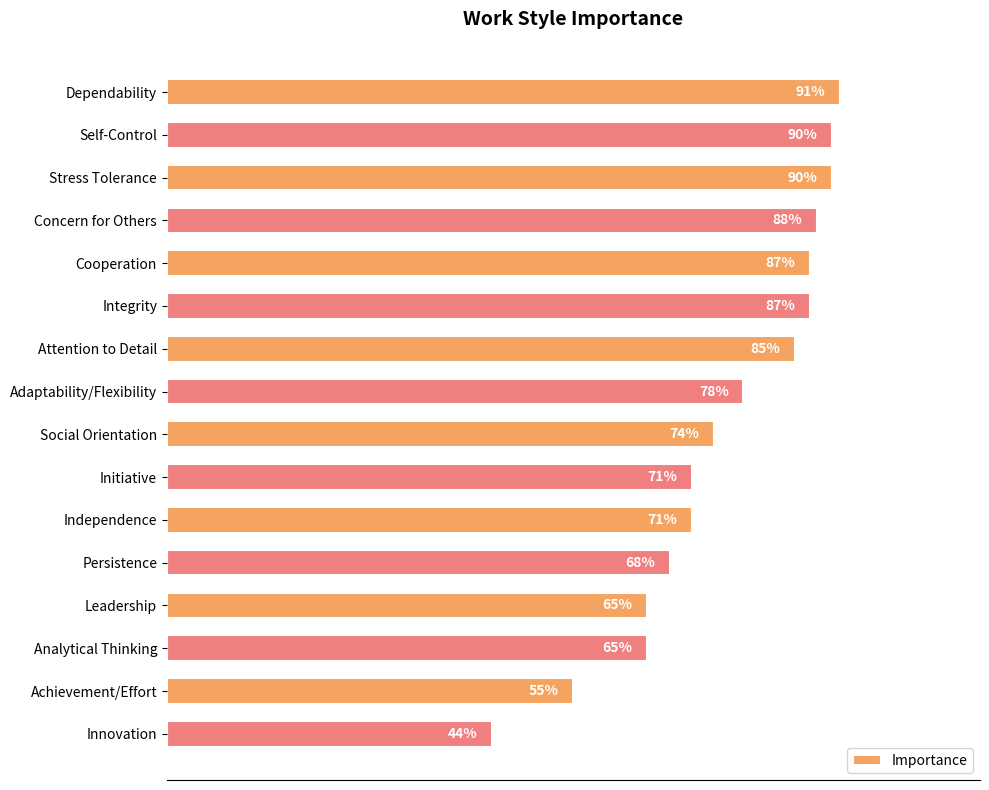

At which label is the value closest to 67?

Persistence